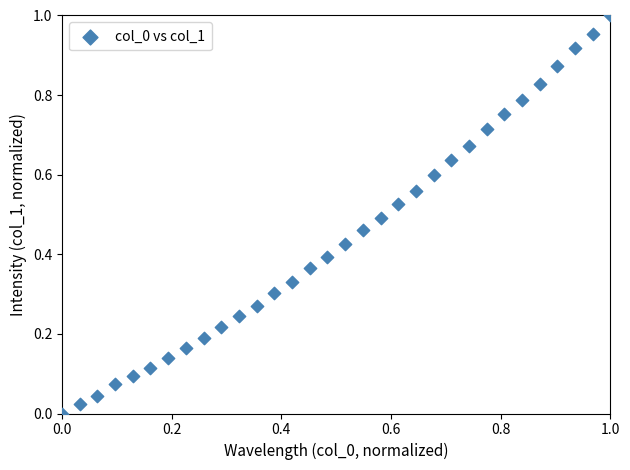

Count the number of points in this scatter plot.

32